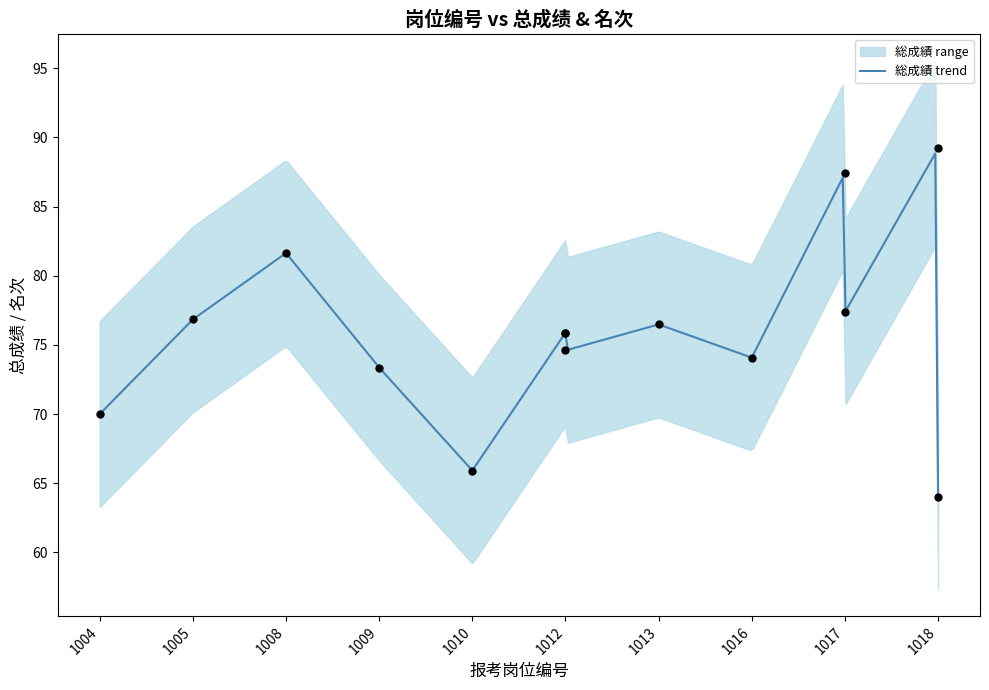

What is the change in value from 1004 to 1012?

+5.9